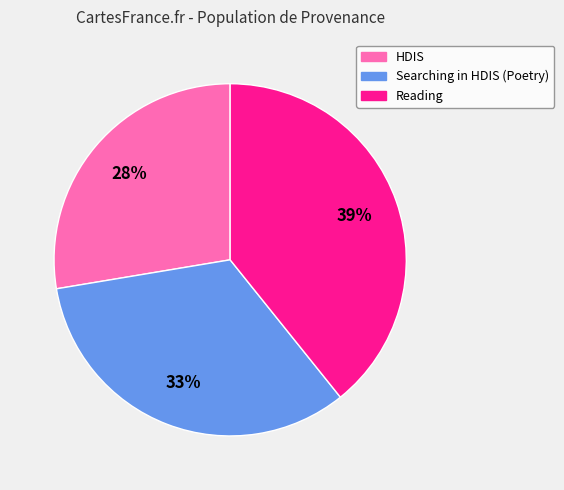

Which category has the smallest portion of the pie?

HDIS